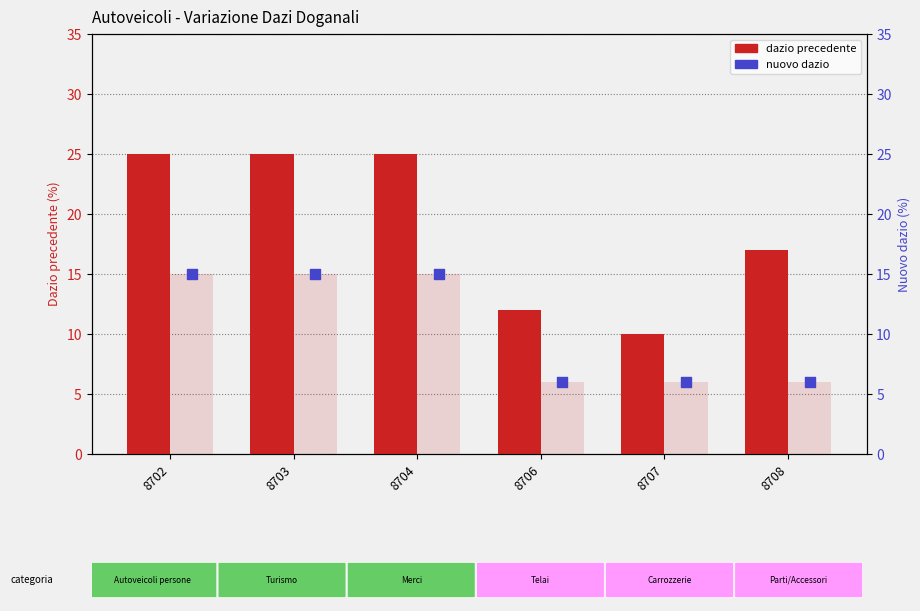

What is the total value across all series at 8706?

18